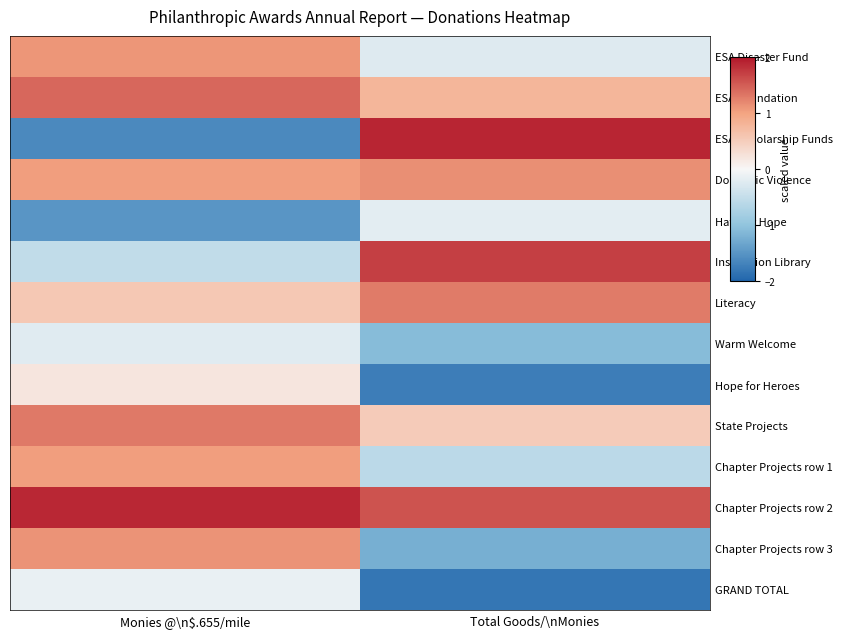

Rank the series at Monies @\n$.655/mile from lowest to highest value.

ESA Scholarship Funds, Hats for Hope, Inspiration Library, Warm Welcome, GRAND TOTAL, Hope for Heroes, Literacy, Chapter Projects row 1, Domestic Violence, ESA Disaster Fund, Chapter Projects row 3, State Projects, ESA Foundation, Chapter Projects row 2